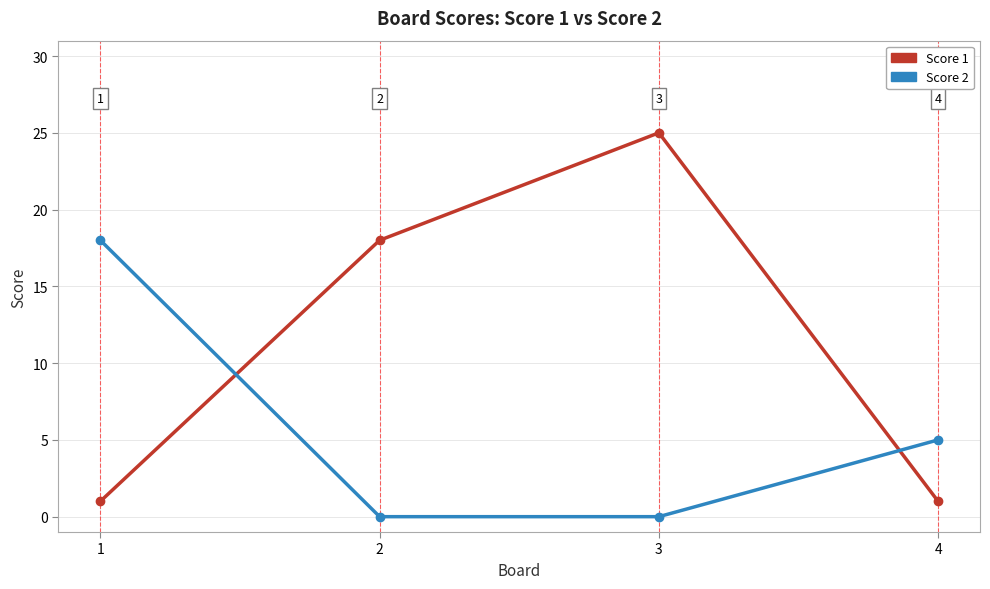

List the series in order of their peak value, lowest first.

Score 2, Score 1